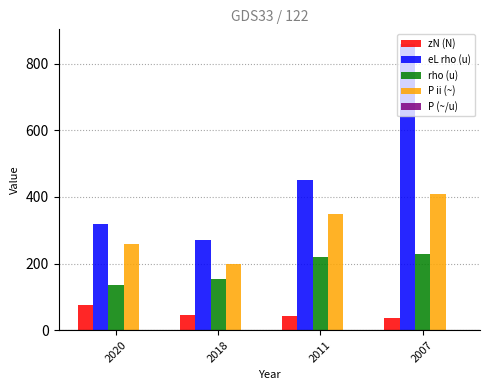

What is the sum of the rho (u) values at 2007 and 2020?

365.0